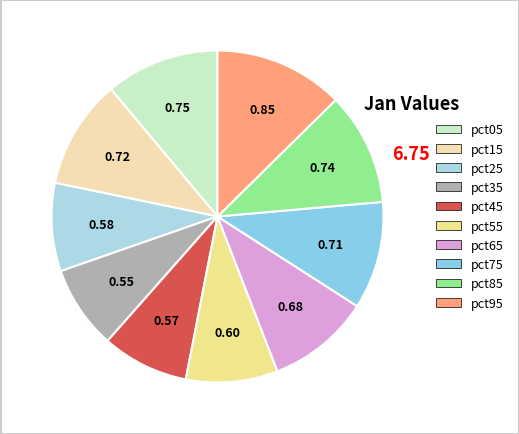

Count the number of slices in the pie.

10